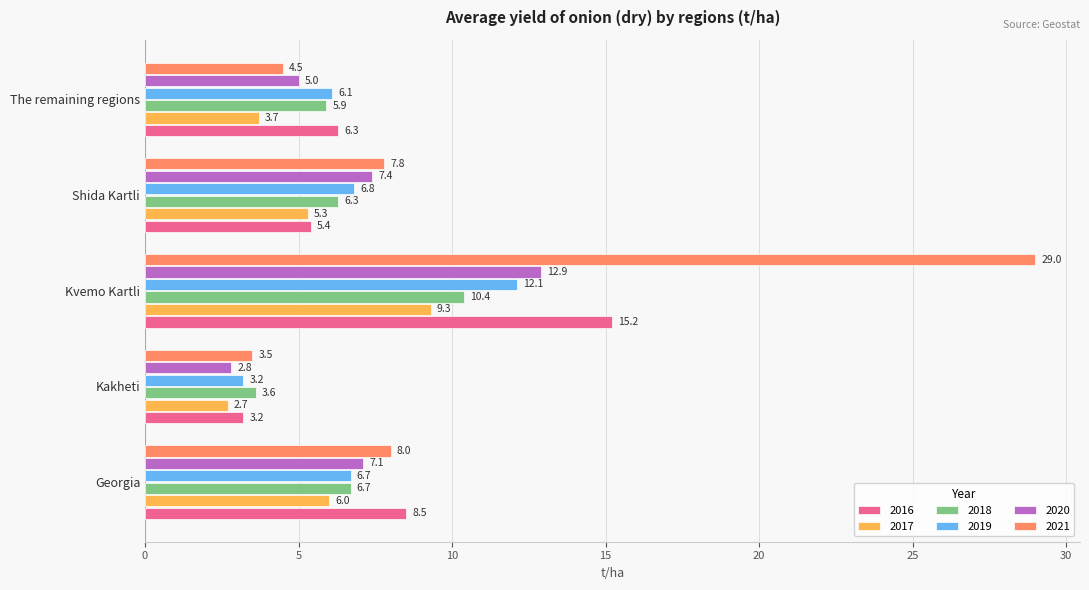

List the labels in order of 2017 value, largest first.

Kvemo Kartli, Georgia, Shida Kartli, The remaining regions, Kakheti